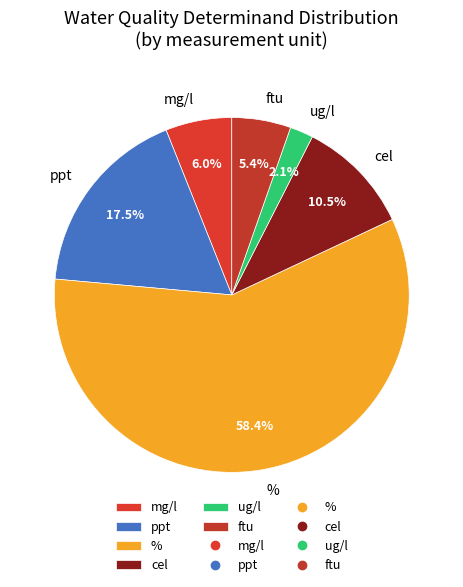

Which category has the smallest portion of the pie?

ug/l